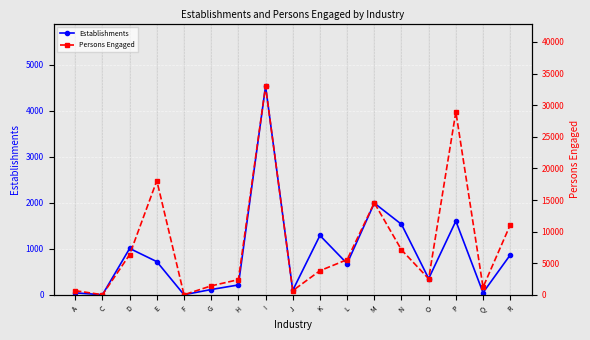

Which series changed the most between I and J?

Persons Engaged